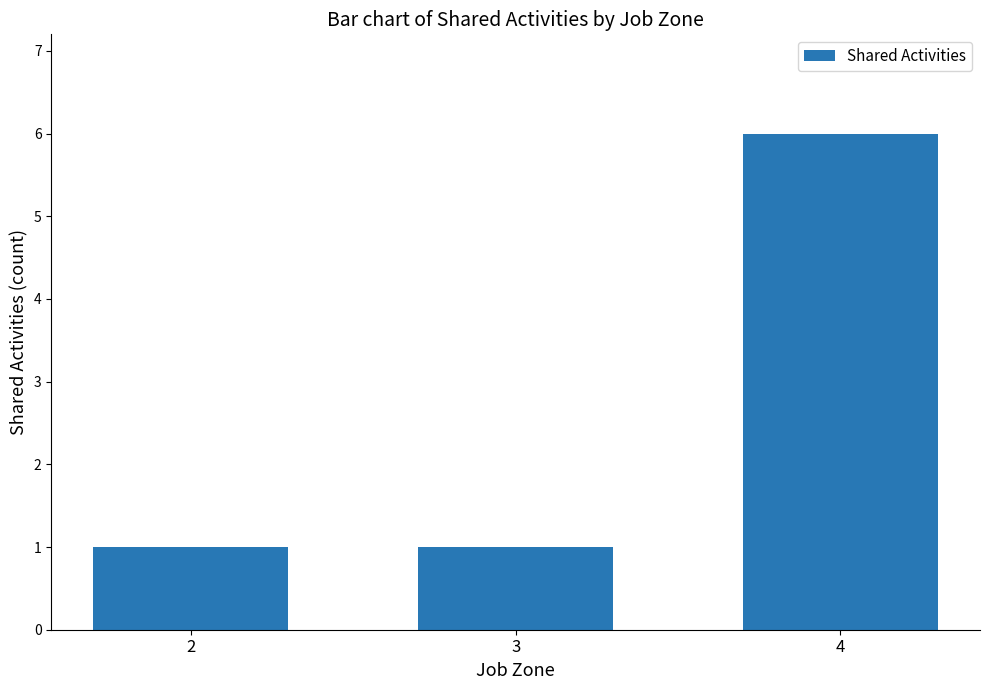

Are the bars horizontal?

No